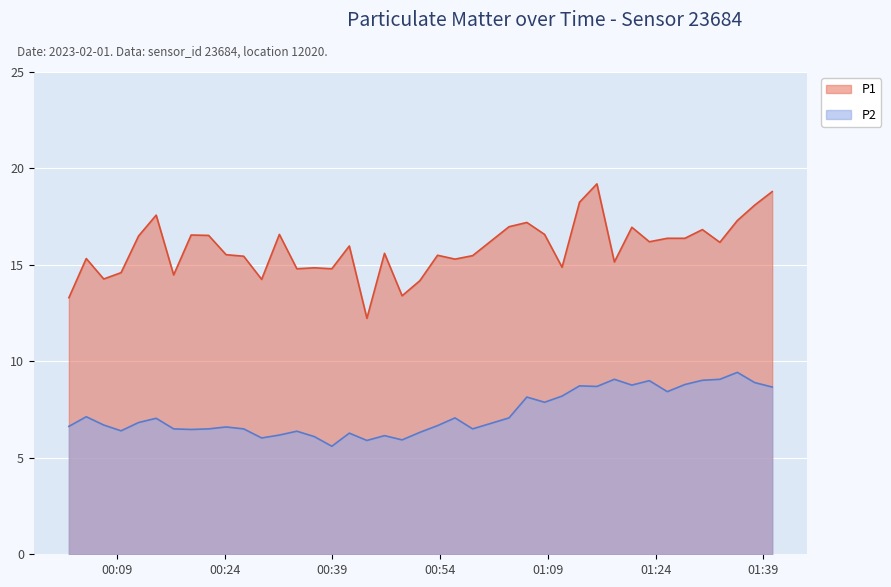

True or false: P2 and P1 intersect in this chart.

False